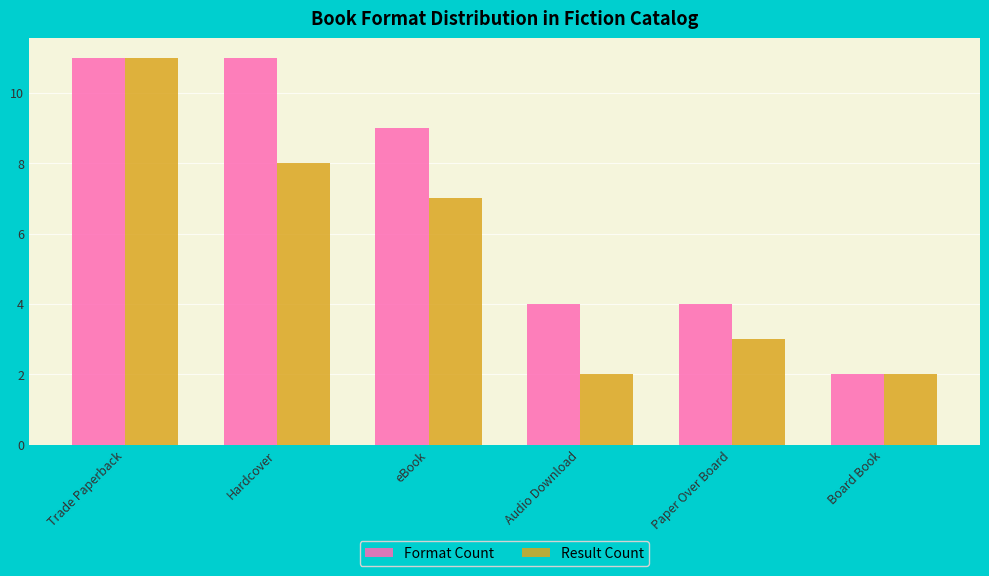

What is the label of the 2nd bar from the right?

Paper Over Board